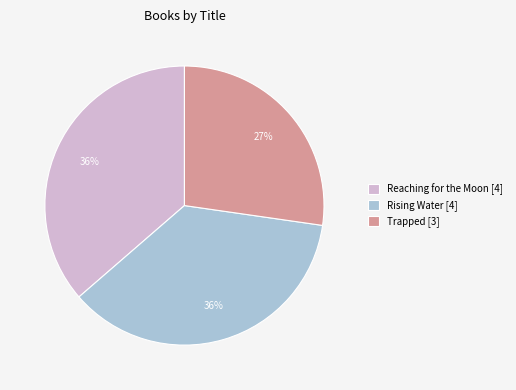

Which has a higher value, Reaching for the Moon [4] or Trapped [3]?

Reaching for the Moon [4]